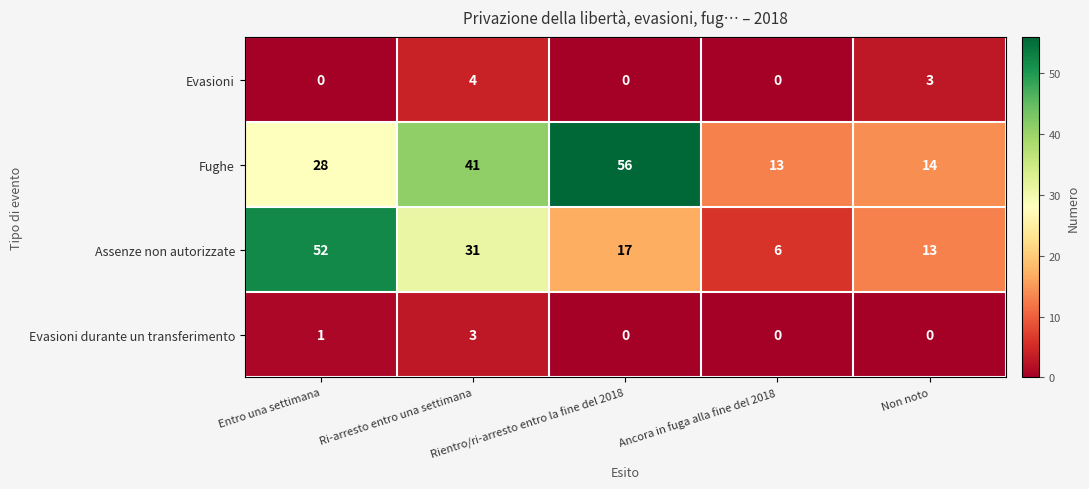

How many Evasioni values are between 0 and 3?

4